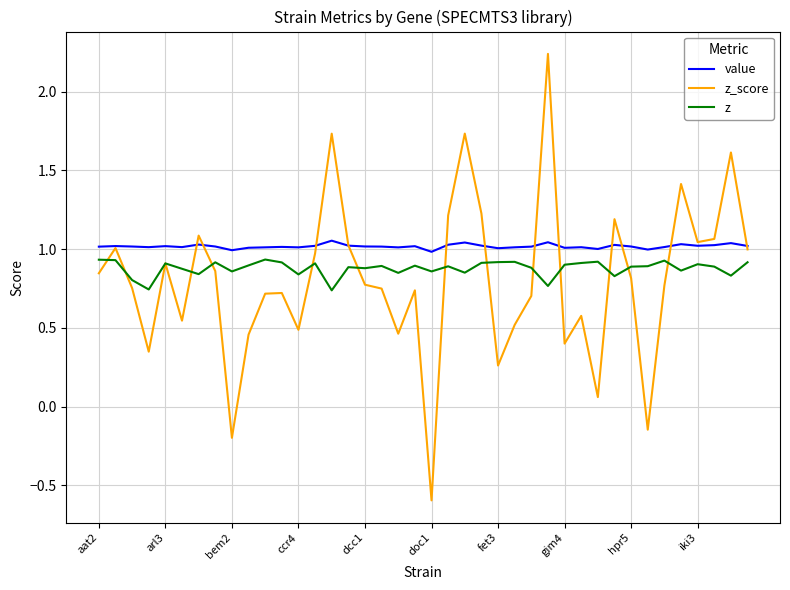

Which series has the largest total across all categories?

value